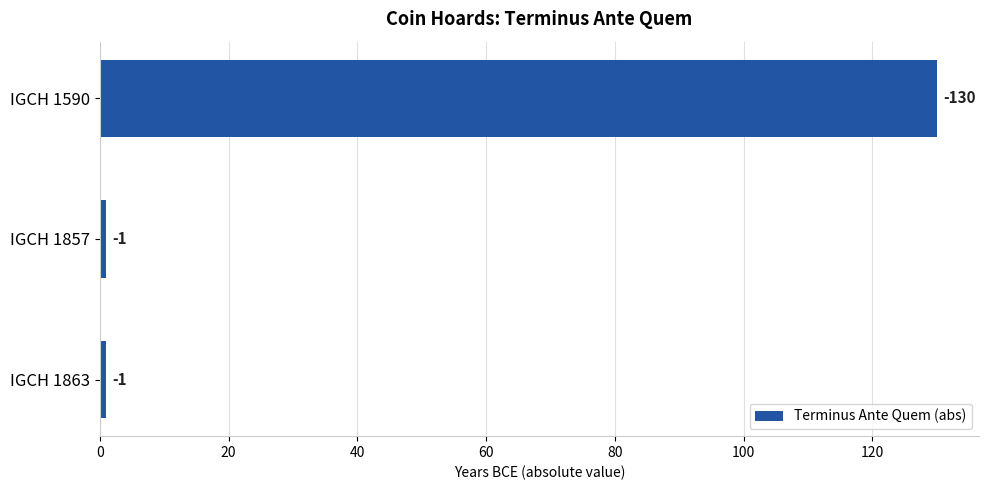

What is the sum of all values?

132